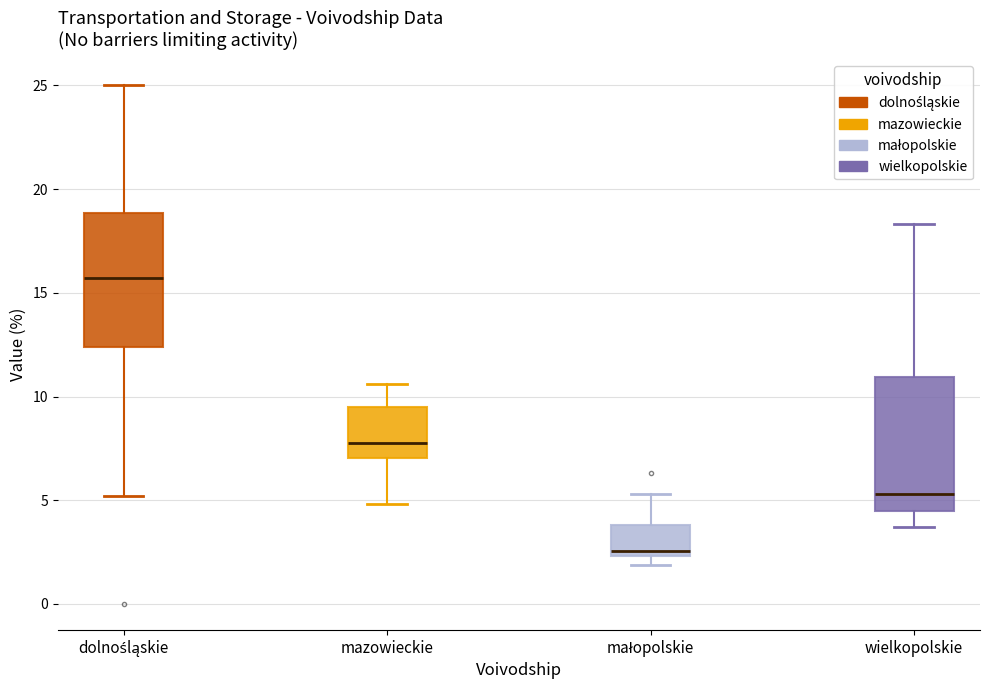

Where does the lower whisker of the box for wielkopolskie end on the y-axis? The values are not printed on the chart, so give them approximately, as read against the axis.

3.5